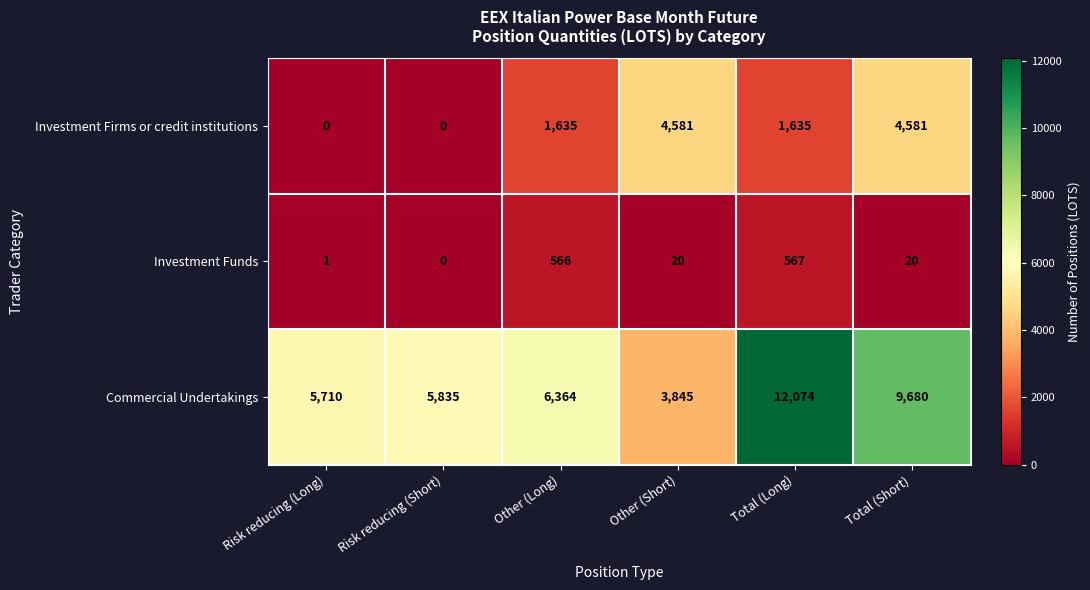

Reading left to right, what are all the values shown in this chart?

Investment Firms or credit institutions: Risk reducing (Long)=0	Risk reducing (Short)=0	Other (Long)=1635	Other (Short)=4581	Total (Long)=1635	Total (Short)=4581
Investment Funds: Risk reducing (Long)=1	Risk reducing (Short)=0	Other (Long)=566	Other (Short)=20	Total (Long)=567	Total (Short)=20
Commercial Undertakings: Risk reducing (Long)=5710	Risk reducing (Short)=5835	Other (Long)=6364	Other (Short)=3845	Total (Long)=12074	Total (Short)=9680